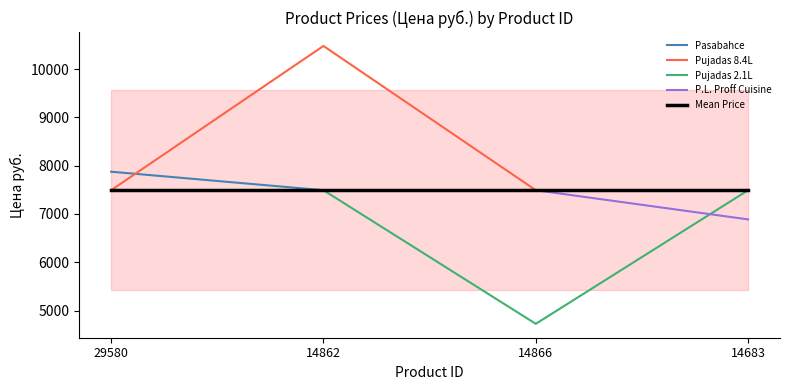

The Mean Price series shows 11748.1 at 14866. True or false?

False